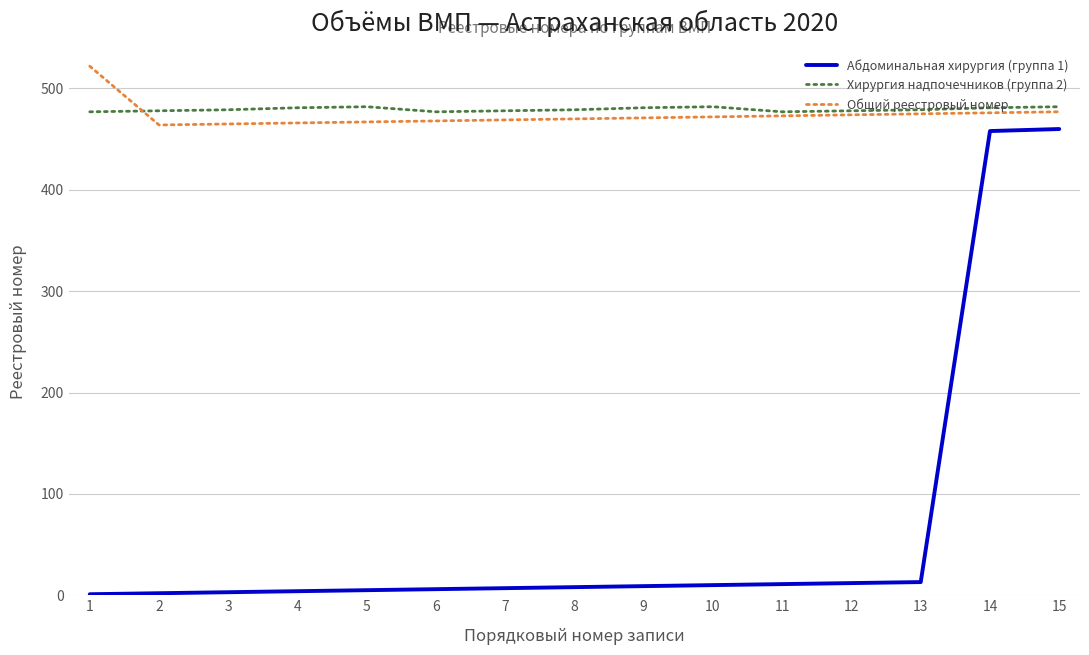

True or false: Общий реестровый номер and Хирургия надпочечников (группа 2) cross at least once.

True